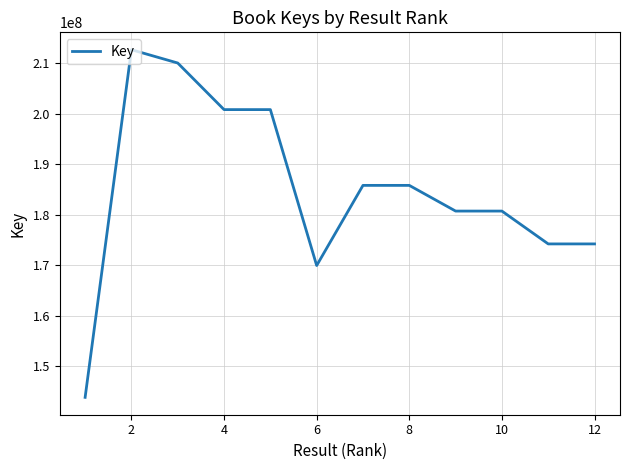

What is the minimum value shown in the chart?

143795640